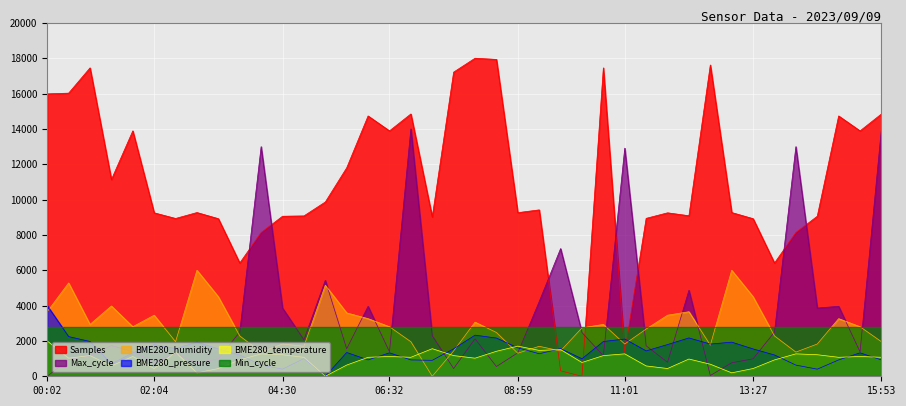

Count the number of categories in the chart.

40